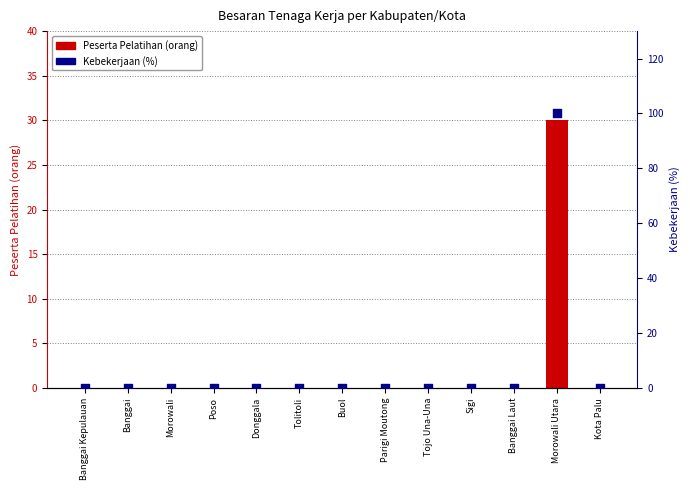

Is the value of Peserta Pelatihan (orang) at Banggai Kepulauan greater than the value of Kebekerjaan (%) at Banggai?

No